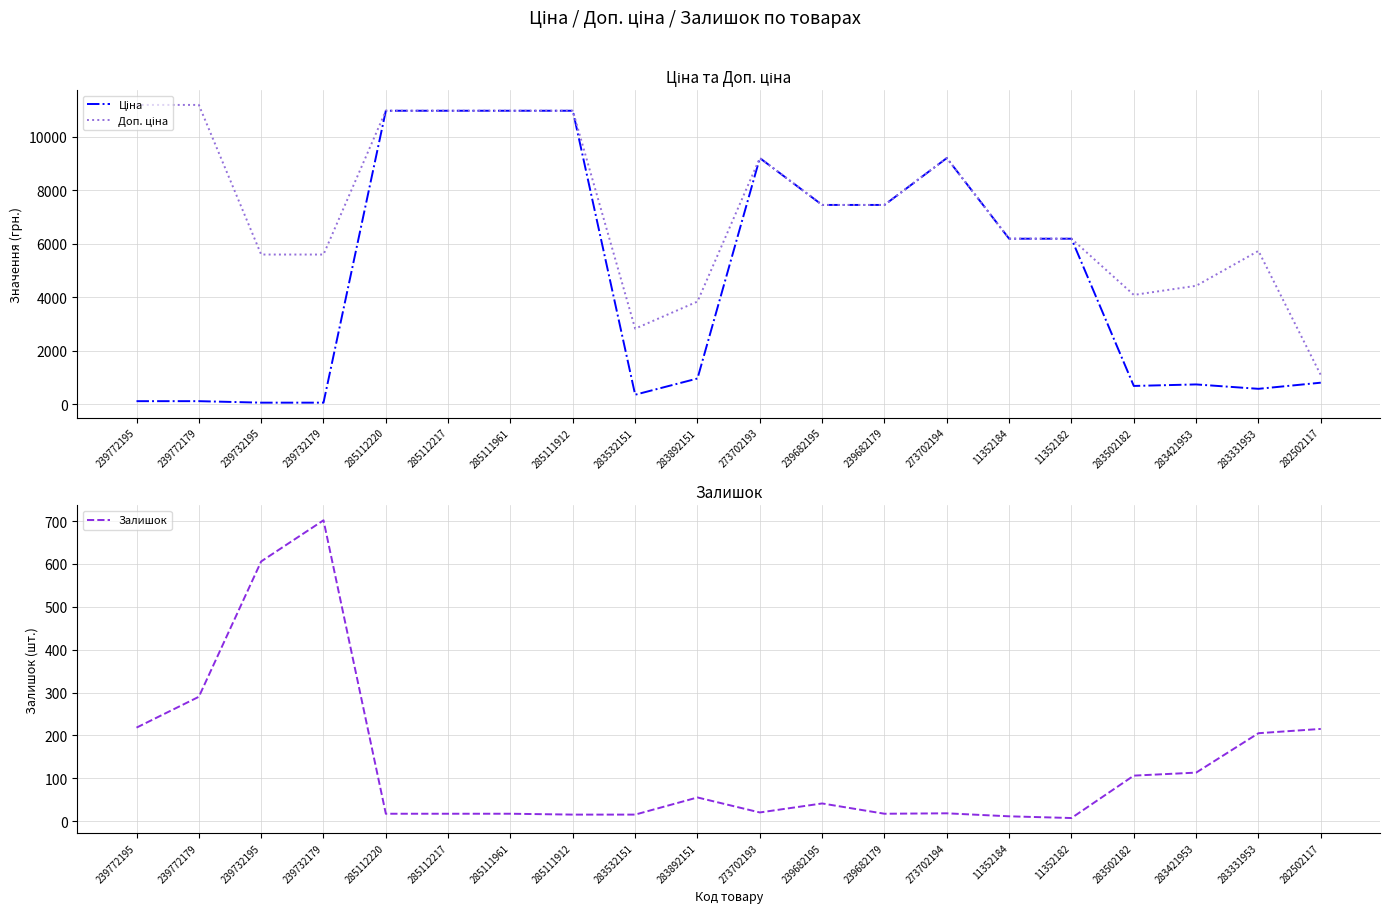

The Доп. ціна series shows 2243.1 at 239732195. True or false?

False